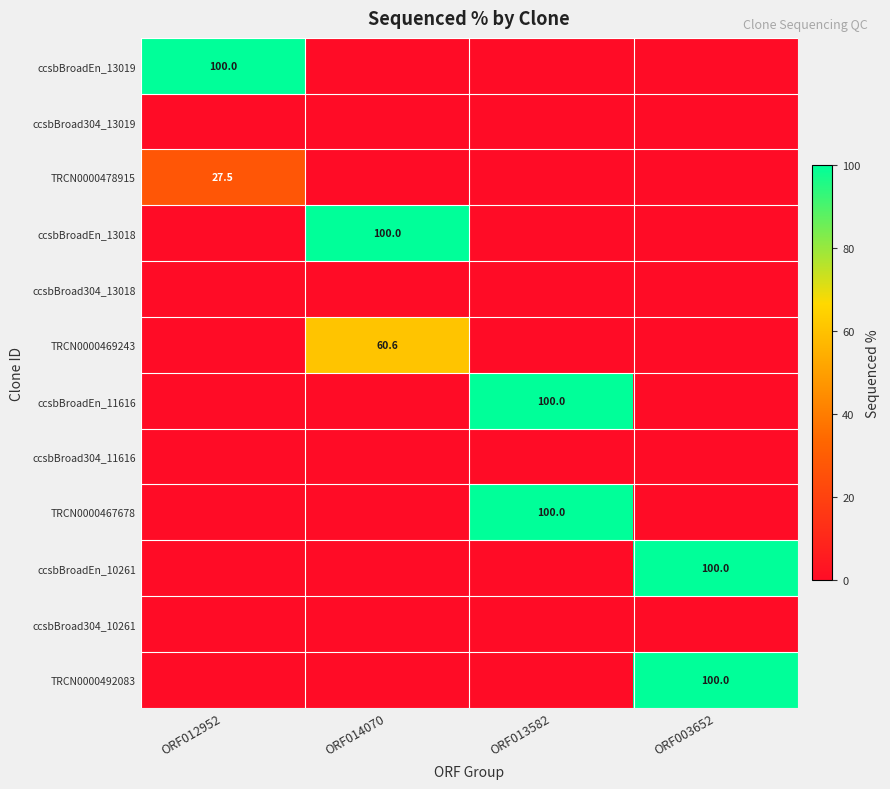

Where is ccsbBroadEn_10261 nearest to the value 50?

ORF012952